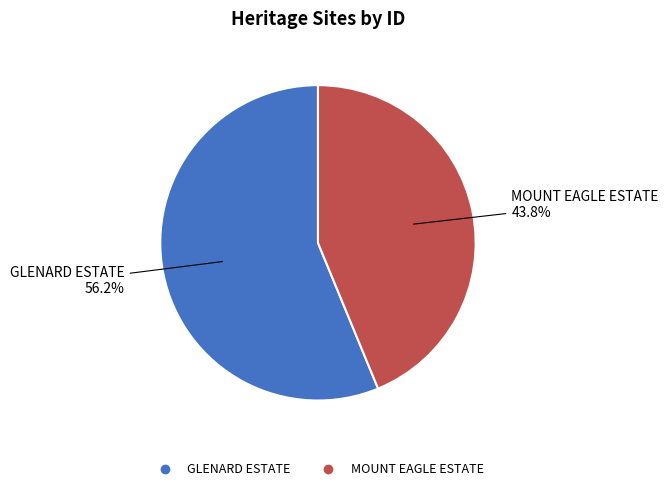

To the nearest percent, what is the combined percentage of MOUNT EAGLE ESTATE and GLENARD ESTATE?

100%